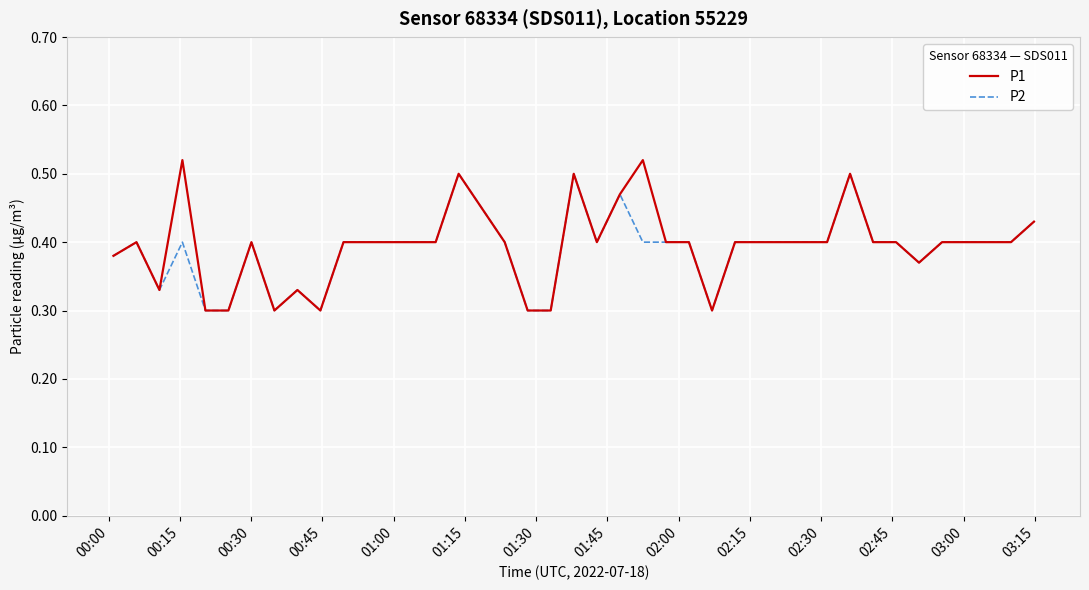

Which series has the largest range (max minus min)?

P1